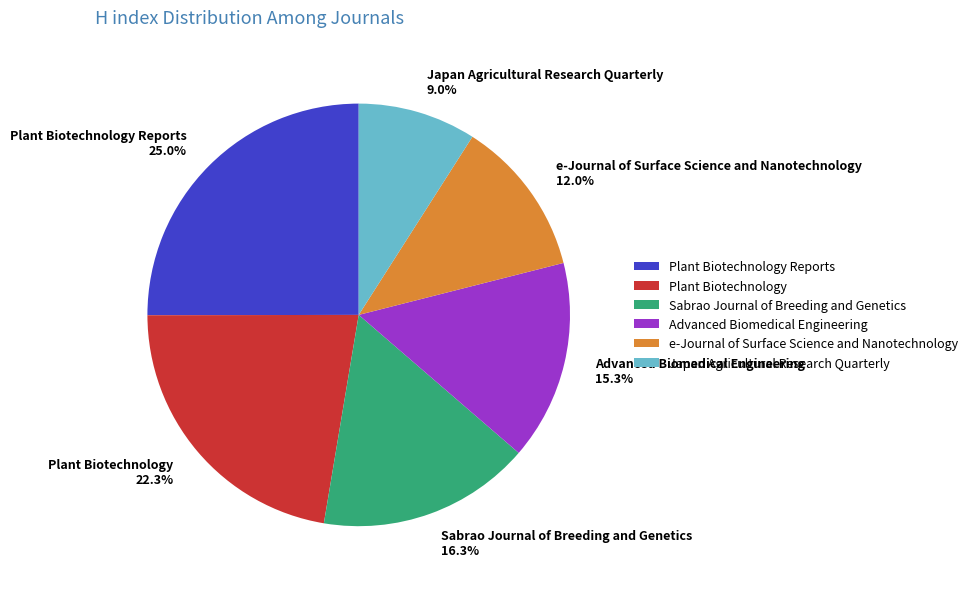

True or false: Plant Biotechnology Reports accounts for 32% of the total.

False